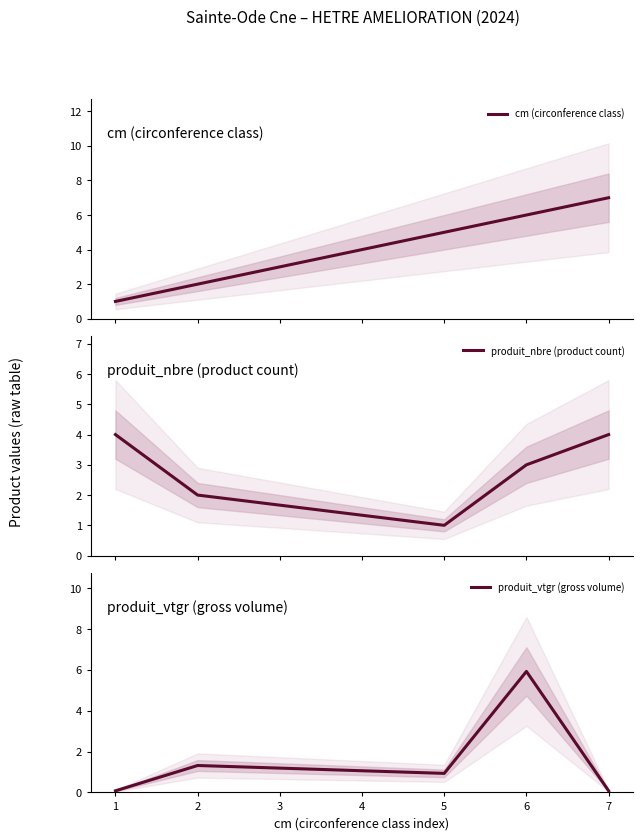

True or false: produit_vtgr (gross volume) and cm (circonference class) intersect in this chart.

False